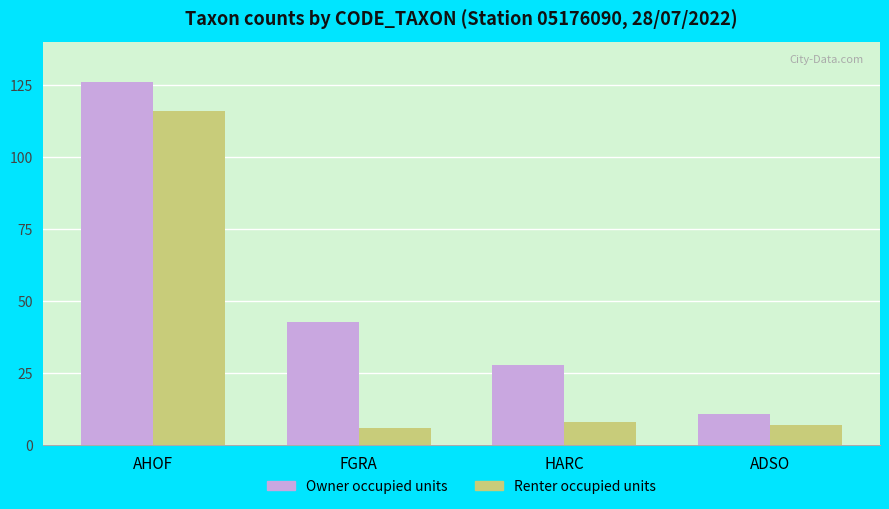

What is the minimum value shown in the chart?

6